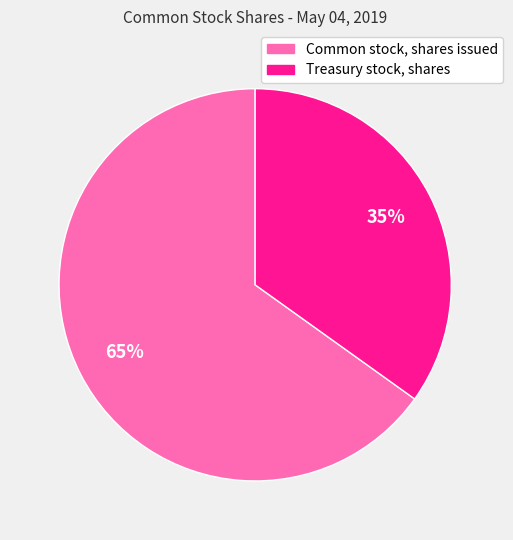

How many slices are in this pie chart?

2